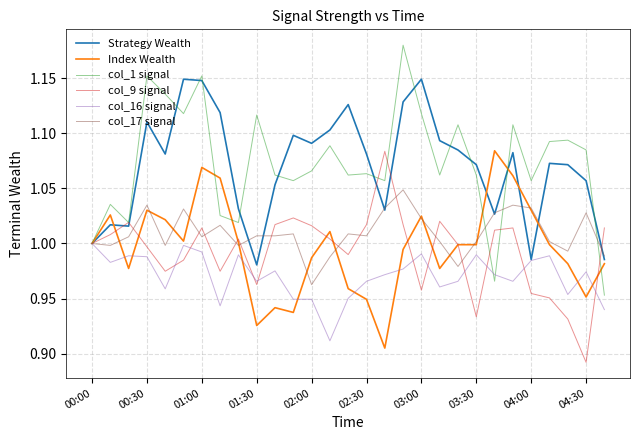

Which series has the largest range (max minus min)?

col_1 signal